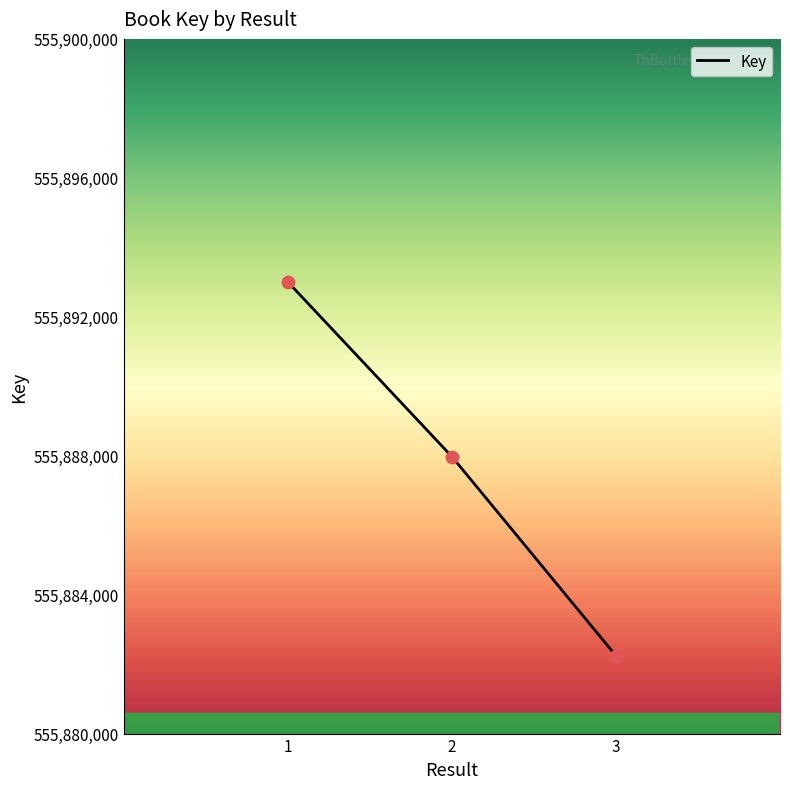

Which has a higher value, 2 or 3?

2